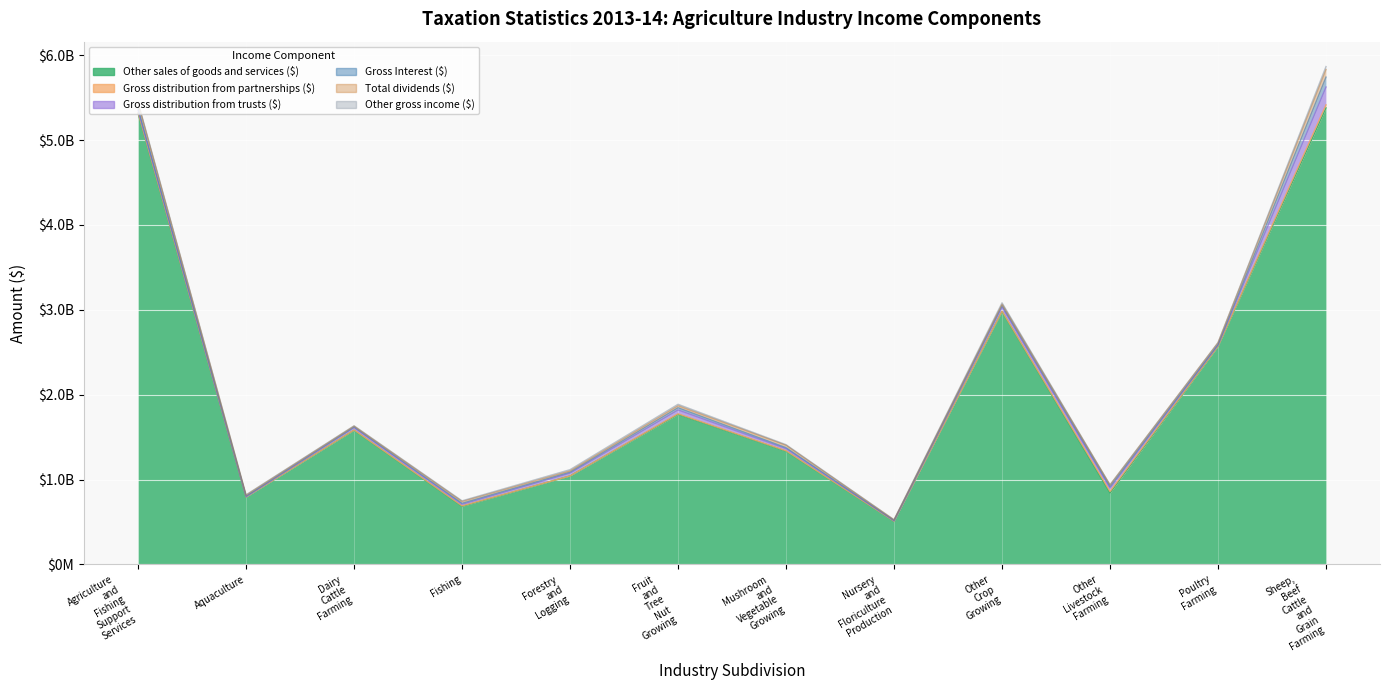

True or false: Gross Interest ($) and Gross distribution from partnerships ($) intersect in this chart.

False